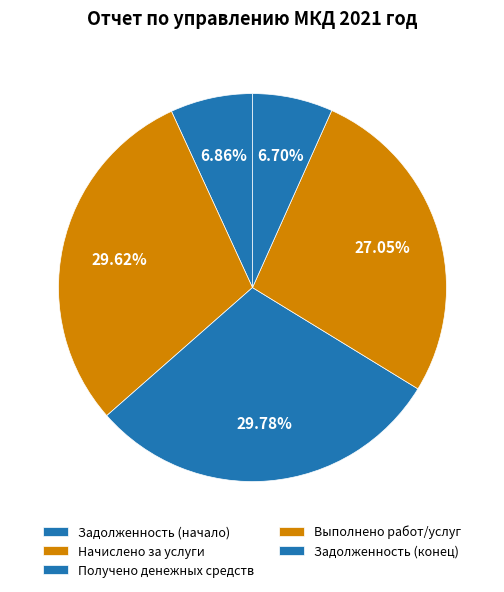

To the nearest percent, what is the difference between the largest and smallest slice percentages?

23%